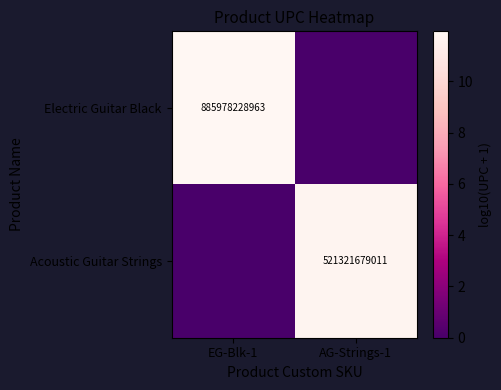

Is the value of Electric Guitar Black at EG-Blk-1 greater than the value of Acoustic Guitar Strings at AG-Strings-1?

Yes